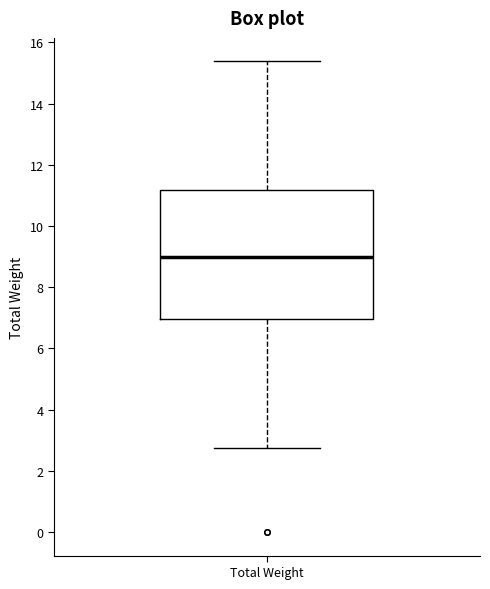

Where is the upper edge of the box for Total Weight on the y-axis? The values are not printed on the chart, so give them approximately, as read against the axis.

11.2